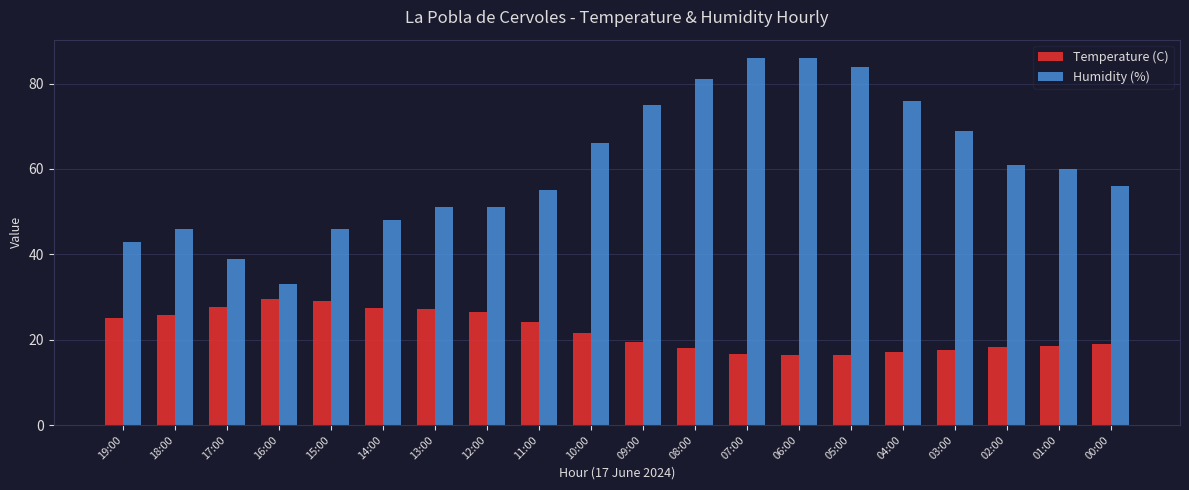

What is the difference between the maximum and second lowest values in the Humidity (%) series?

47.0